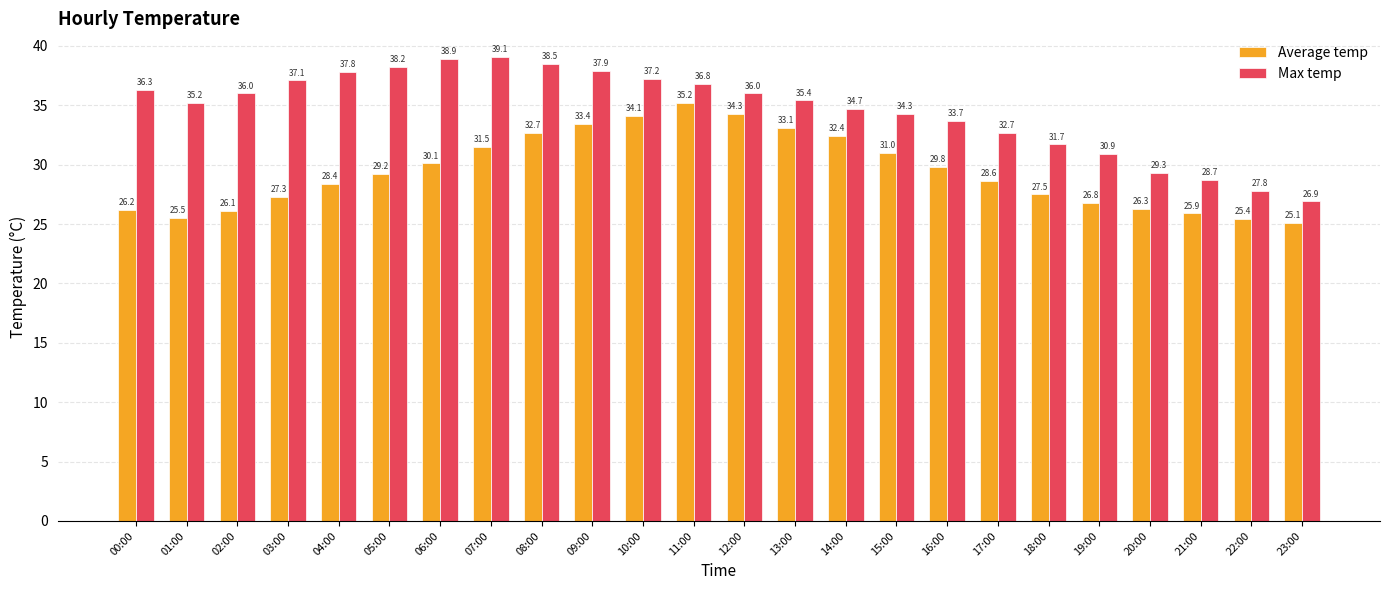

Are the bars grouped side by side (vs. stacked)?

Yes